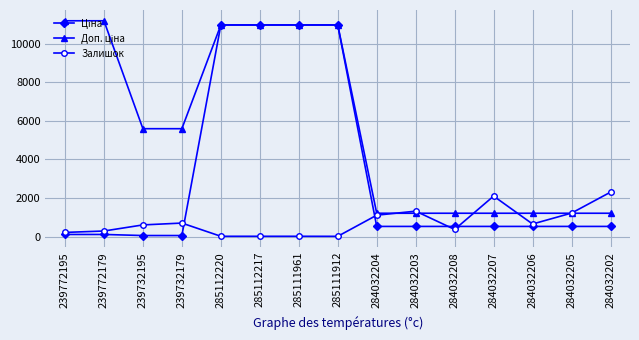

True or false: Залишок has more than 2 points higher than both neighbors.

True